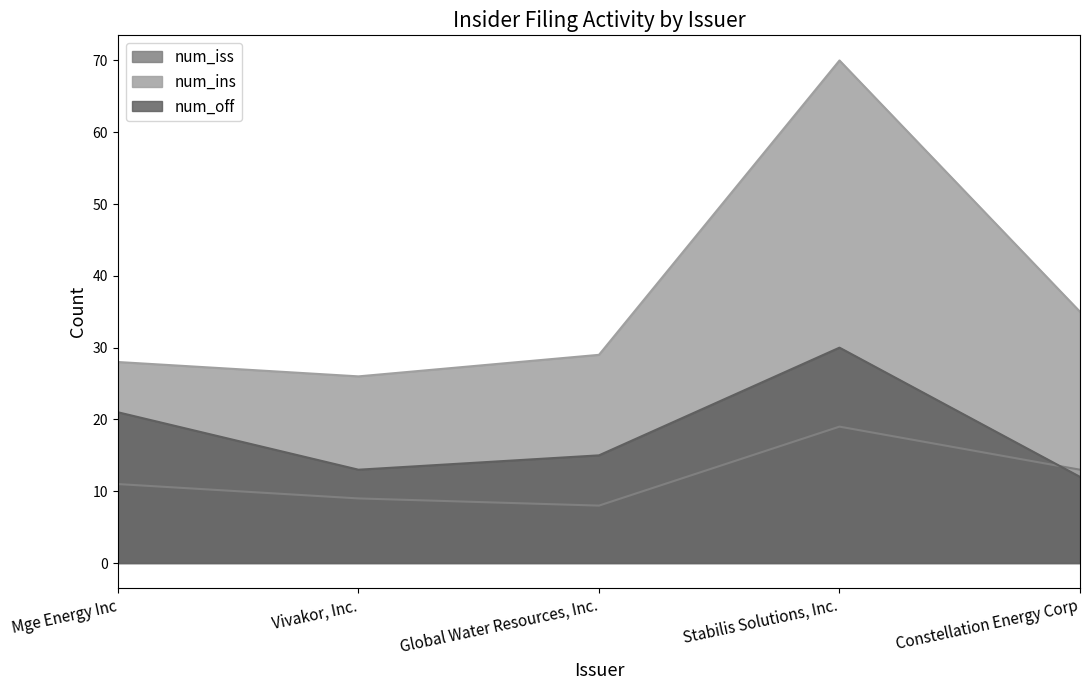

Rank the series at Mge Energy Inc from lowest to highest value.

num_iss, num_off, num_ins